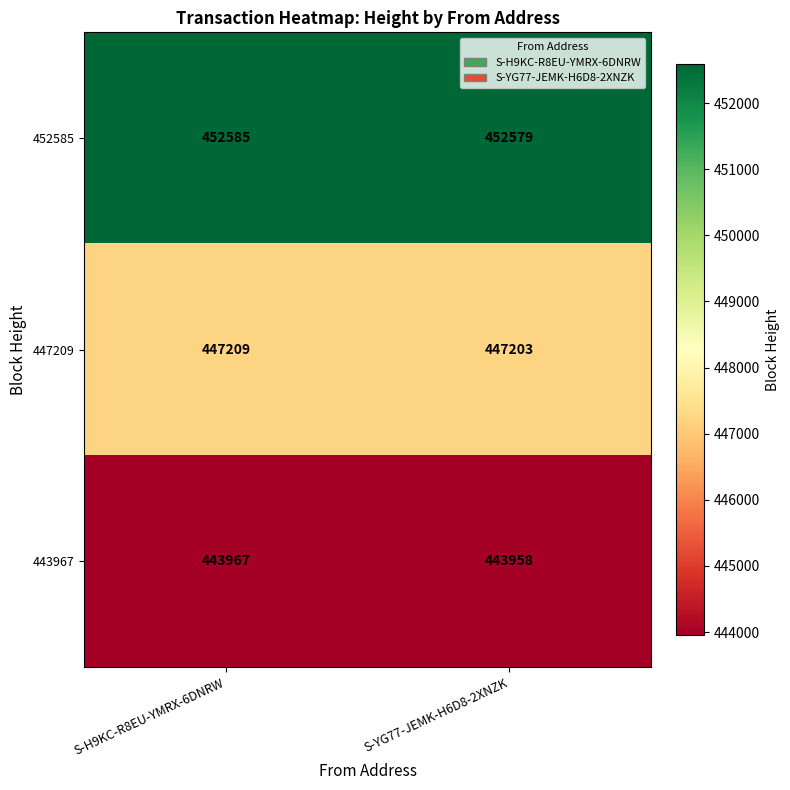

Reading left to right, extract all data points from this chart.

452585: S-H9KC-R8EU-YMRX-6DNRW=452585	S-YG77-JEMK-H6D8-2XNZK=452579
447209: S-H9KC-R8EU-YMRX-6DNRW=447209	S-YG77-JEMK-H6D8-2XNZK=447203
443967: S-H9KC-R8EU-YMRX-6DNRW=443967	S-YG77-JEMK-H6D8-2XNZK=443958